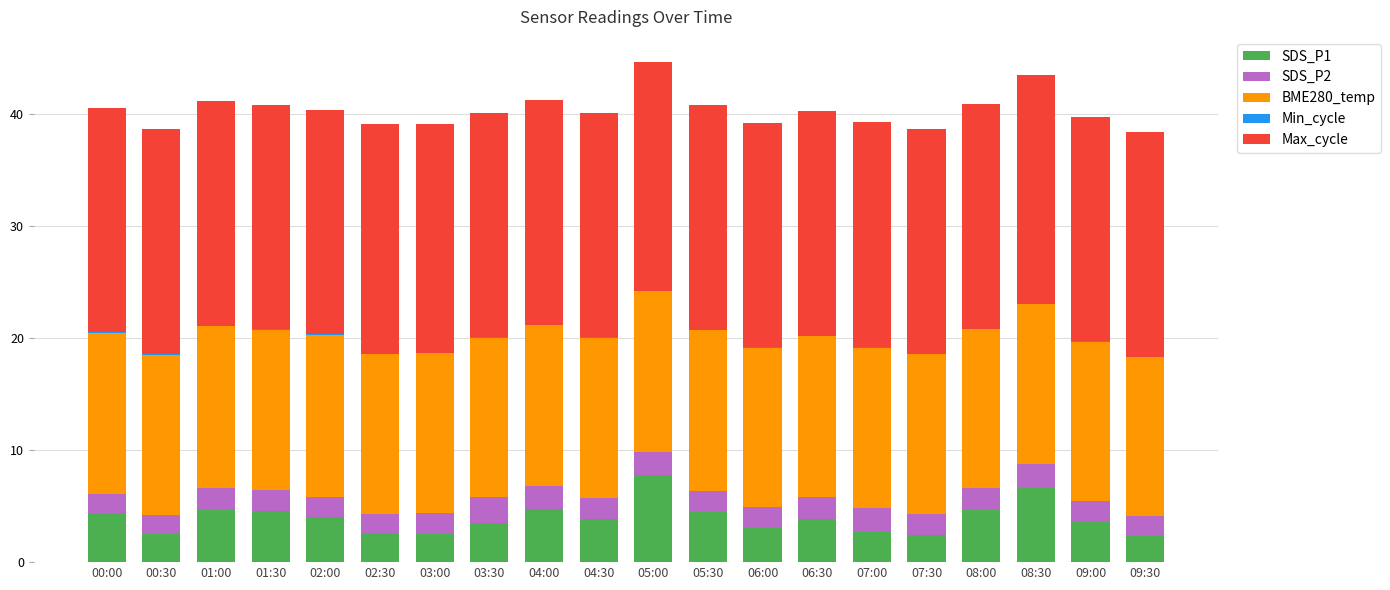

What is the difference between the SDS_P1 values at 02:00 and 04:00?

0.7